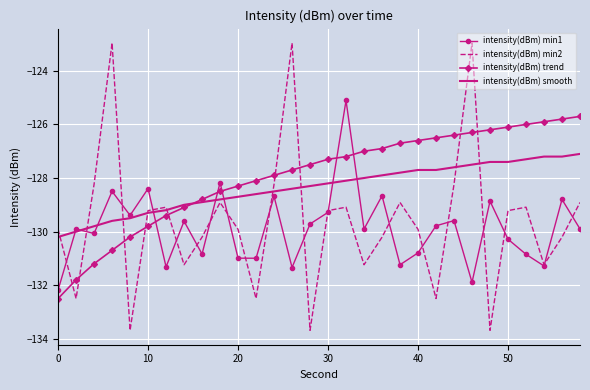

Which series has the widest spread of values?

intensity(dBm) min2